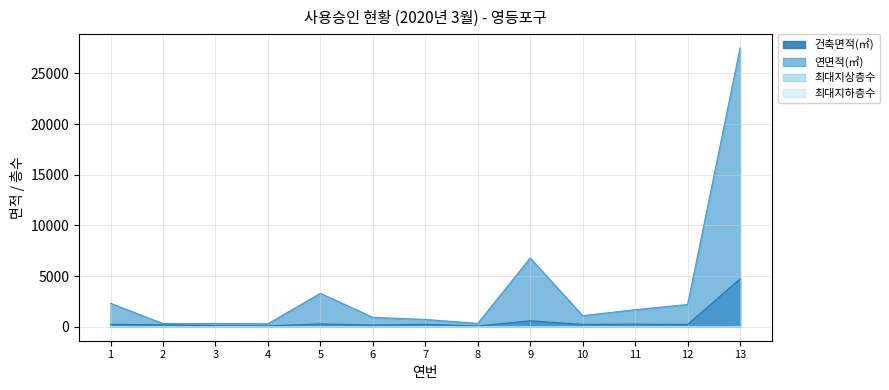

Where is the first local maximum for 건축면적(㎡)?

5